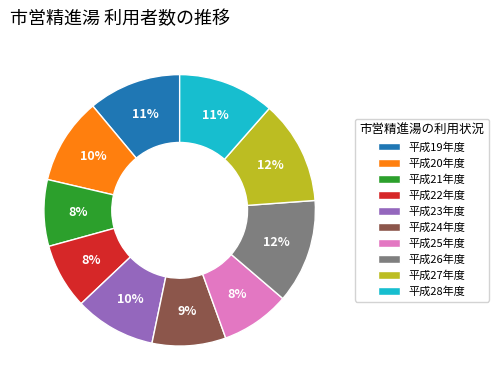

Combined, do 平成28年度 and 平成24年度 account for over 50%?

No